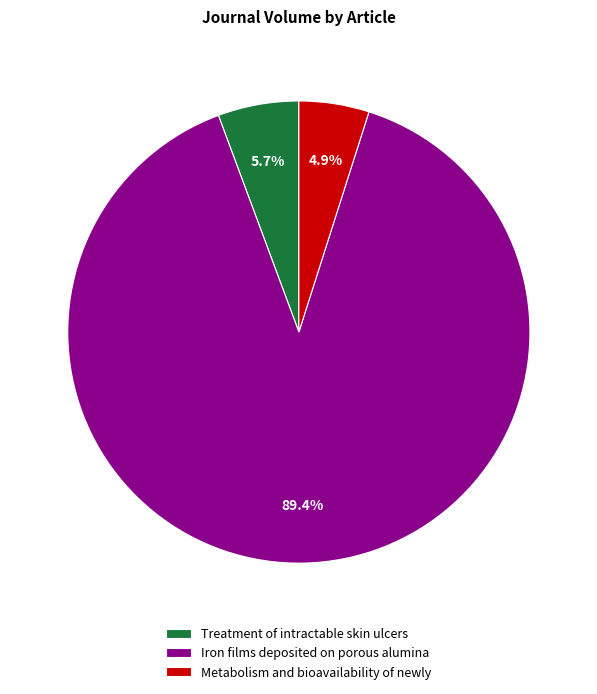

Between Treatment of intractable skin ulcers and Metabolism and bioavailability of newly, which is larger?

Treatment of intractable skin ulcers